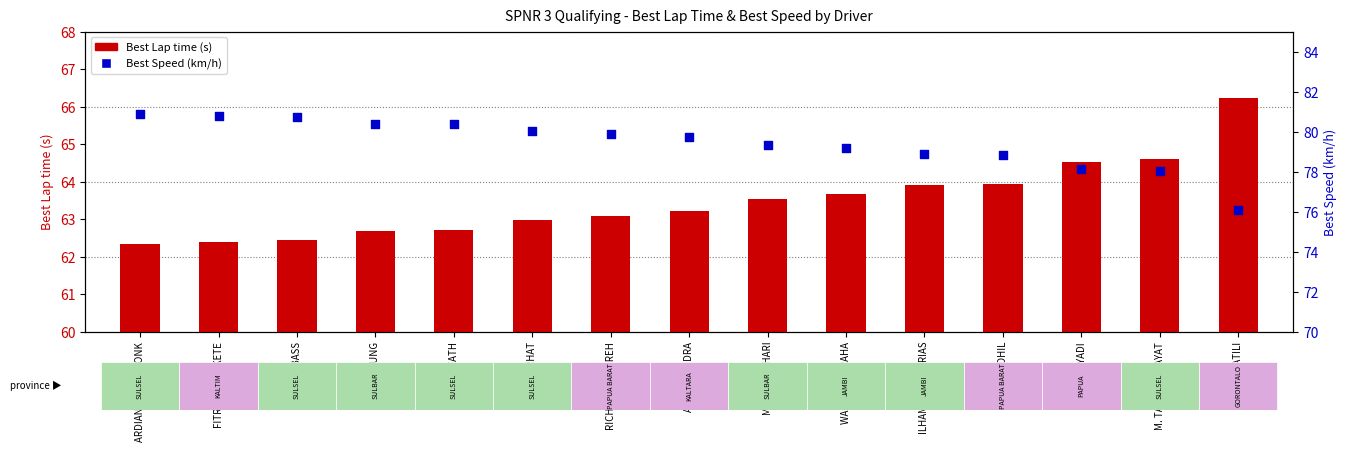

Is the value of Best Speed at RICHARD TAROREH greater than the value of Best Lap time at NUR ALFATH?

Yes